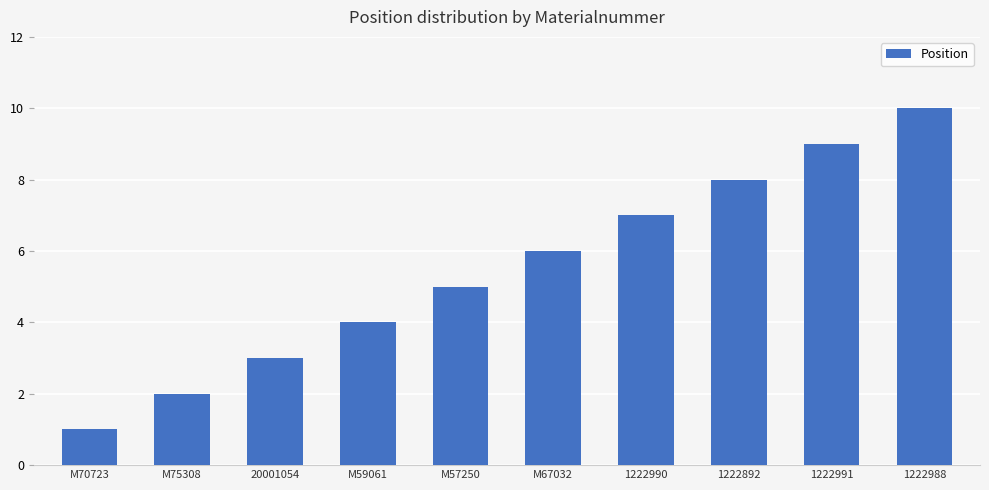

List the labels in order of value, largest first.

1222988, 1222991, 1222892, 1222990, M67032, M57250, M59061, 20001054, M75308, M70723